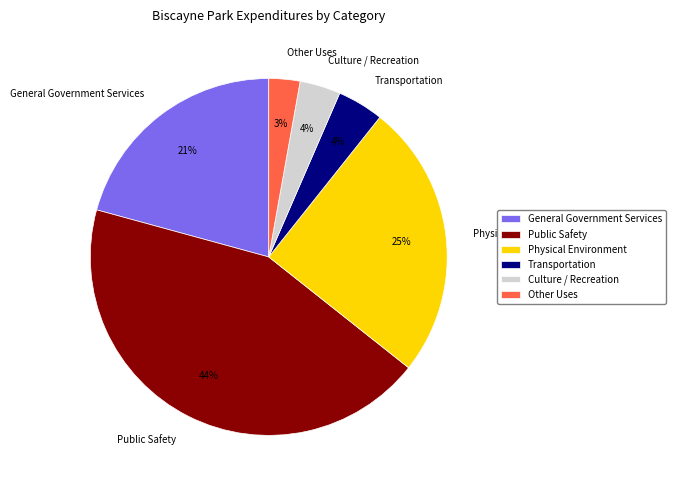

Is the sum of Other Uses and General Government Services greater than half?

No